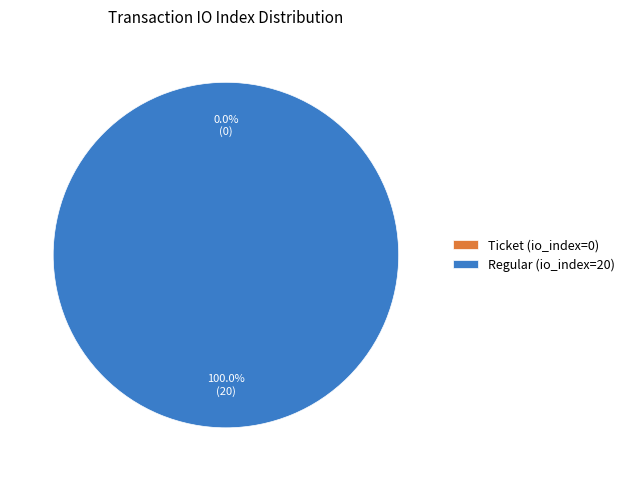

Which has a higher value, Regular (io_index=20) or Ticket (io_index=0)?

Regular (io_index=20)